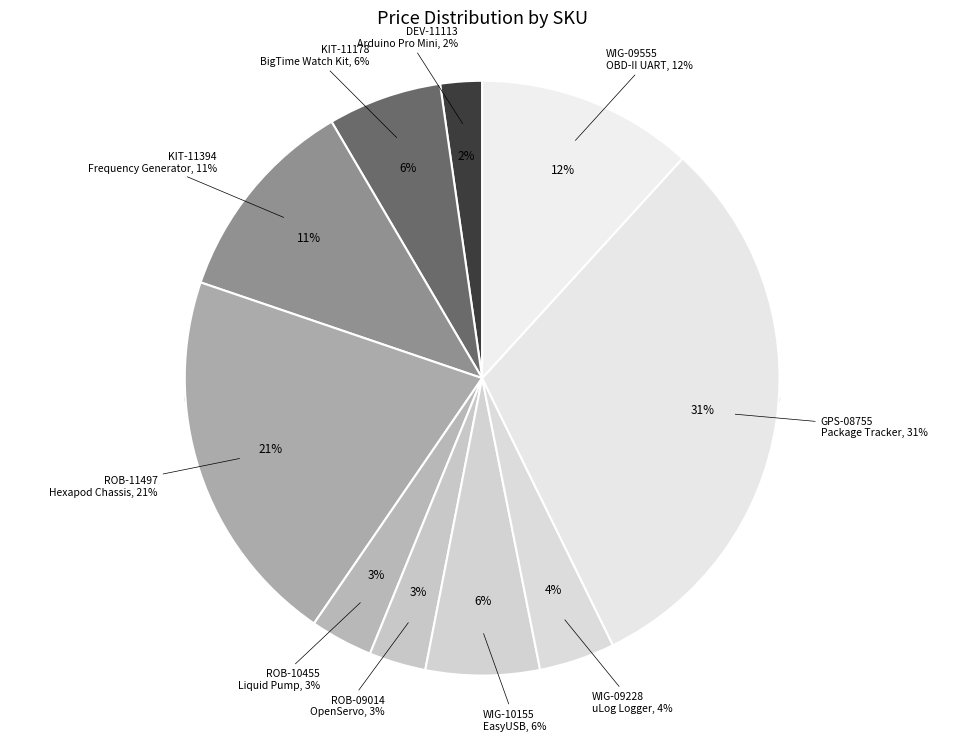

Count the number of slices in the pie.

10